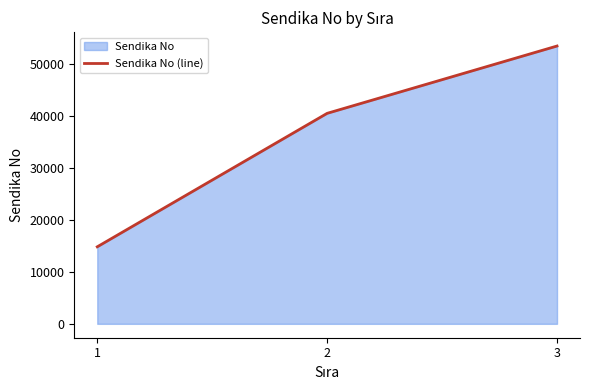

What is the minimum value shown in the chart?

14828